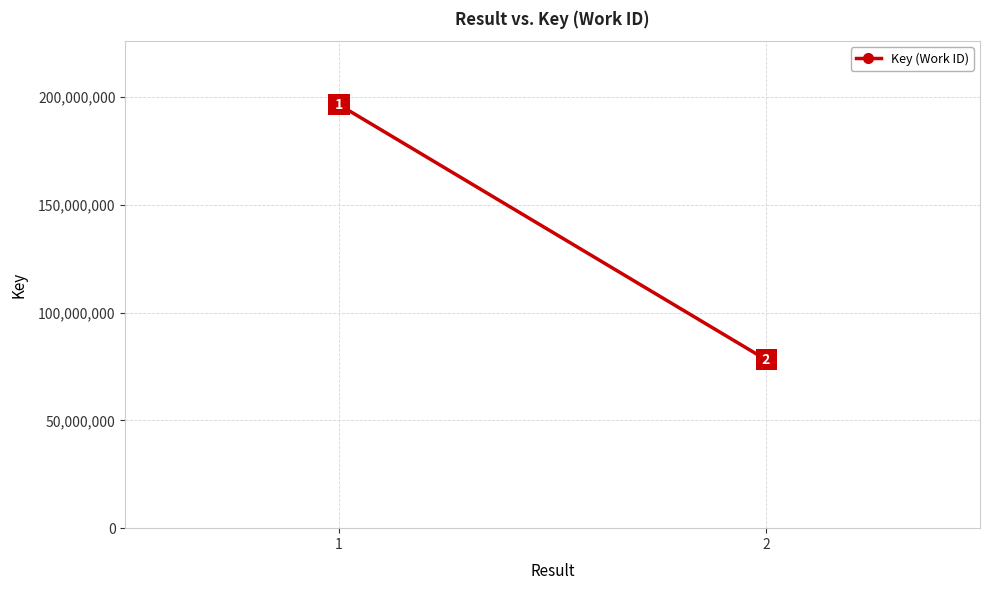

What is the maximum value shown in the chart?

196530386